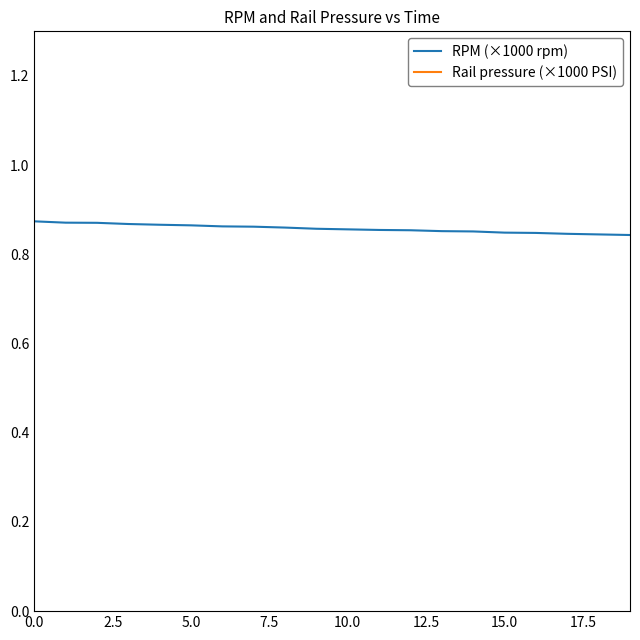

Does the chart have visible grid lines?

No